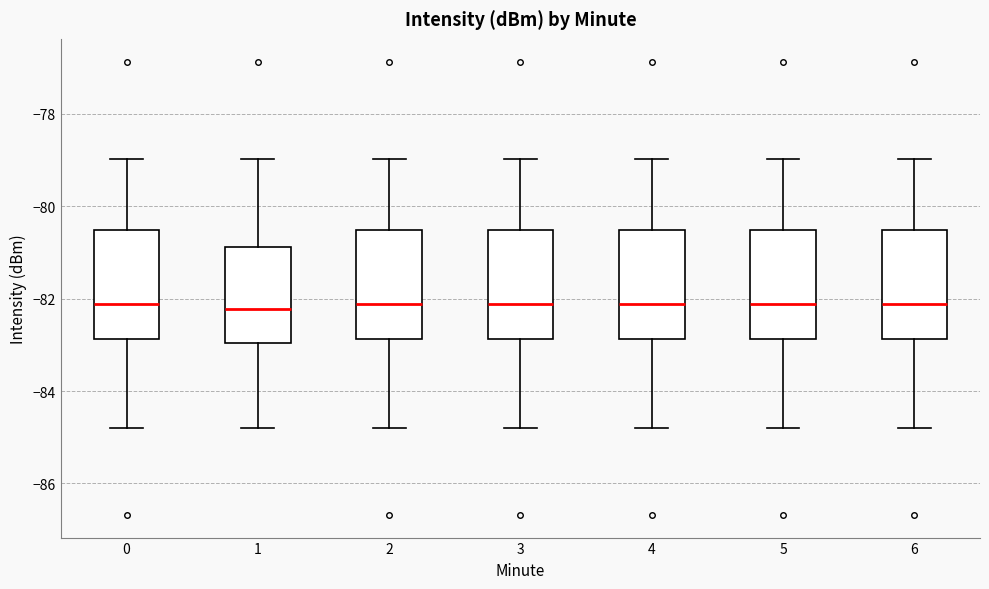

Reading left to right, read every box against the y-axis: the position of its median line, the range the box covers, and the ends of its whiskers. The values are not printed on the chart, so give them approximately, as read against the axis.

0: median -82.2, box -82.8 to -80.6, whiskers -84.8 to -79.0
1: median -82.2, box -83.0 to -80.8, whiskers -84.8 to -79.0
2: median -82.2, box -82.8 to -80.6, whiskers -84.8 to -79.0
3: median -82.2, box -82.8 to -80.6, whiskers -84.8 to -79.0
4: median -82.2, box -82.8 to -80.6, whiskers -84.8 to -79.0
5: median -82.2, box -82.8 to -80.6, whiskers -84.8 to -79.0
6: median -82.2, box -82.8 to -80.6, whiskers -84.8 to -79.0